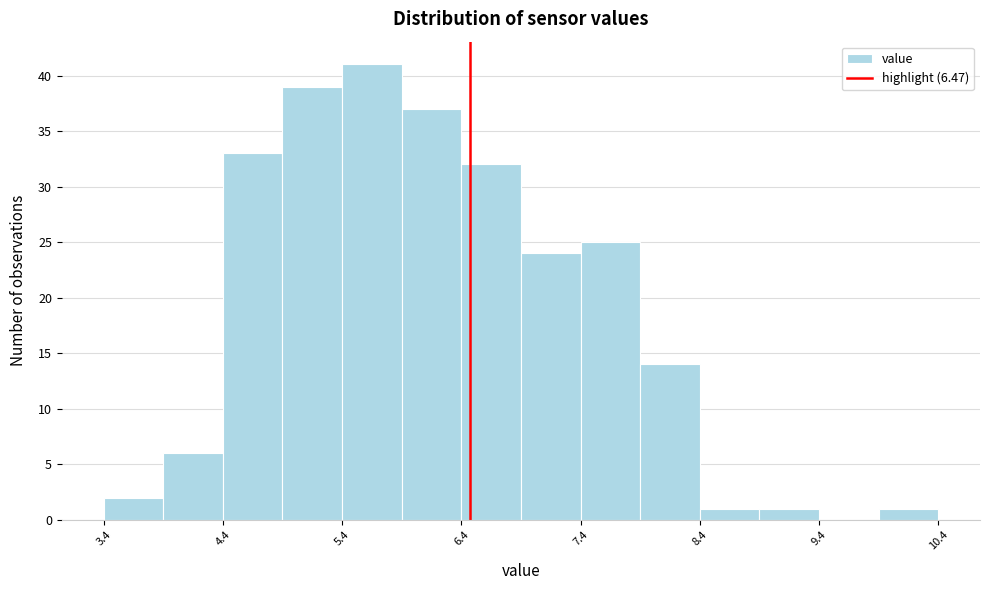

How tall is the bar that spans 5.4 to 5.9 on the x-axis? The values are not printed on the chart, so give them approximately, as read against the axis.

41